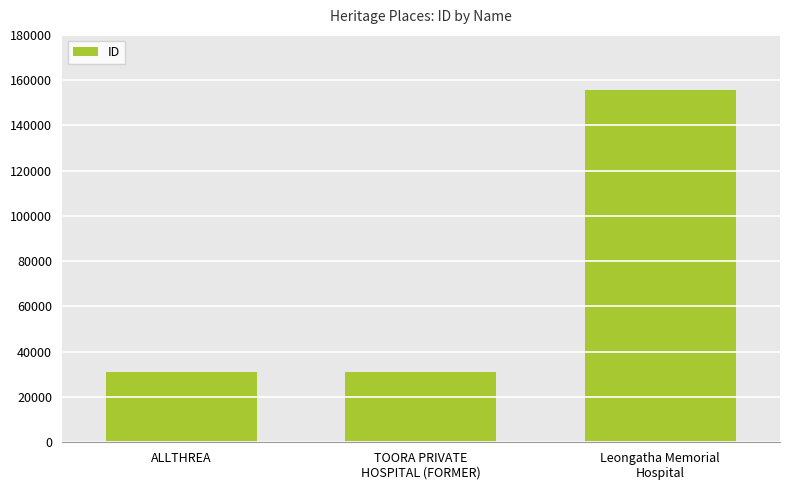

What is the label of the 3rd bar from the left?

Leongatha Memorial
Hospital